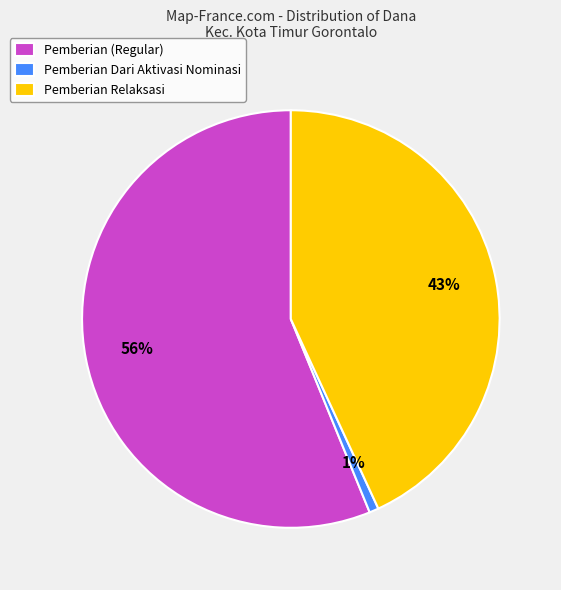

To the nearest percent, what is the average slice percentage?

33%